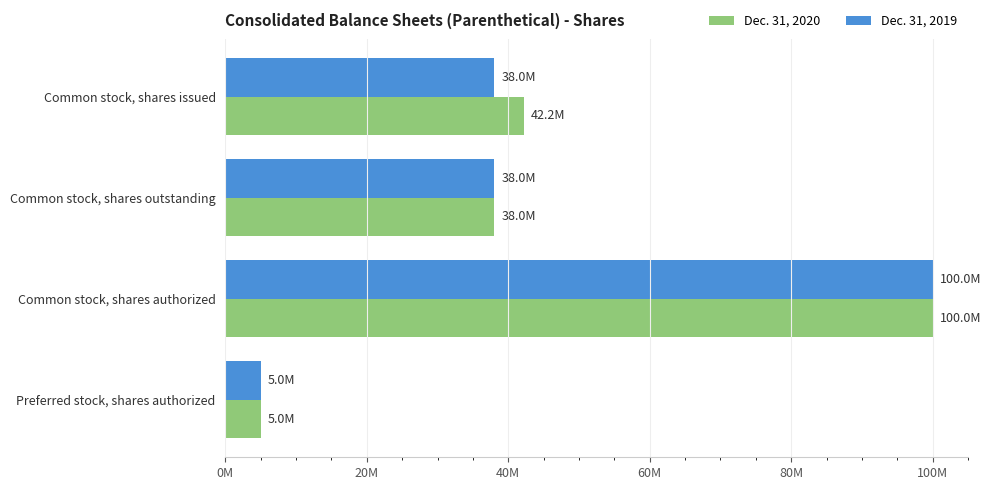

What are all the series names shown in the legend?

Dec. 31, 2020, Dec. 31, 2019